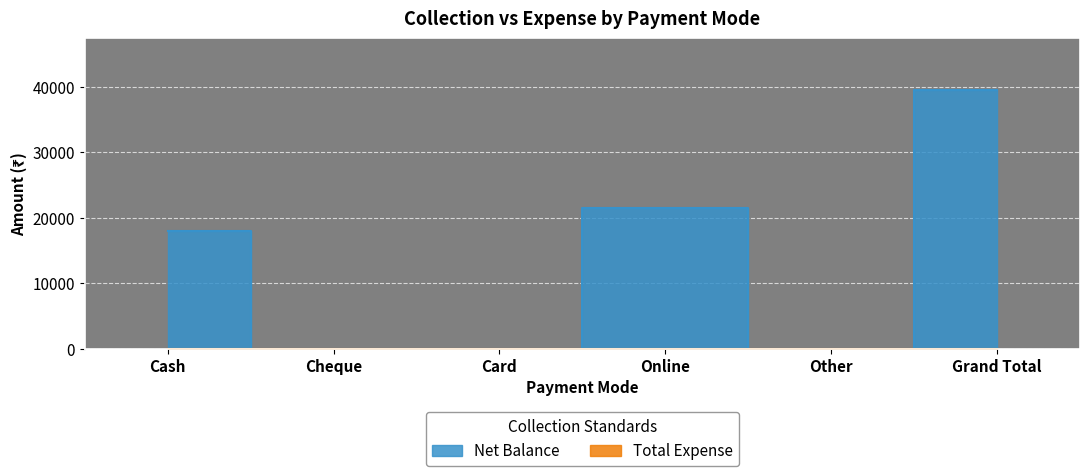

What is the sum of the values at Cheque and Cash?

18000